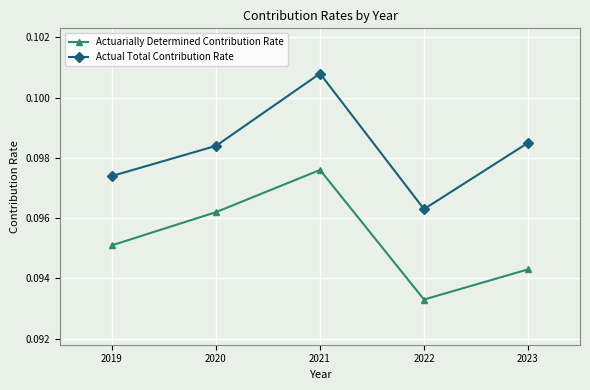

What is the total value across all series at 2020?

0.2